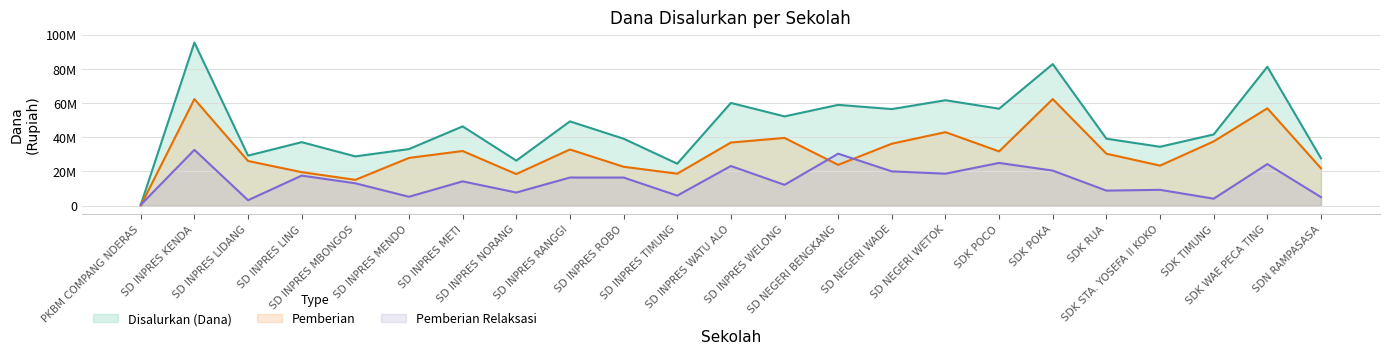

At which category is the sum across all series the highest?

SD INPRES KENDA